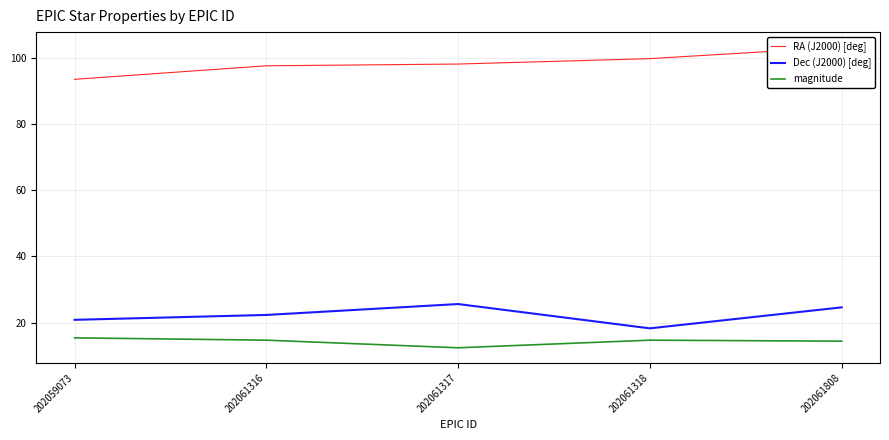

The value of Dec (J2000) [deg] at 202061317 is 25.6. True or false?

True